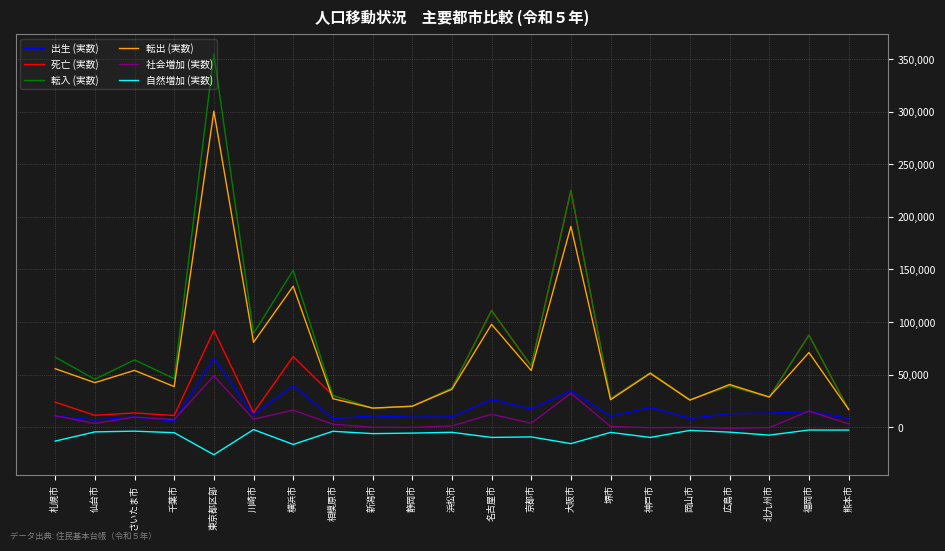

What is the spread (max minus min) of values at 堺市?

32032